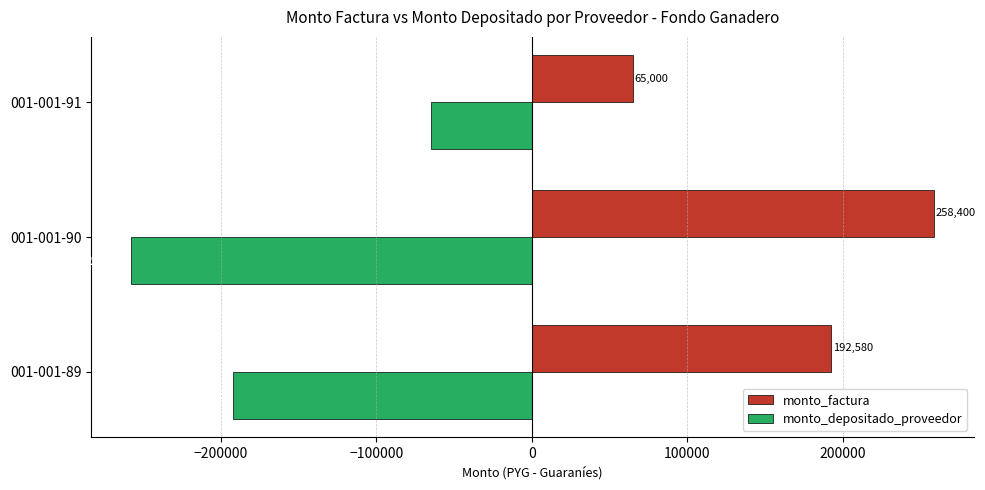

Rank the series by their average value, from lowest to highest.

monto_depositado_proveedor, monto_factura